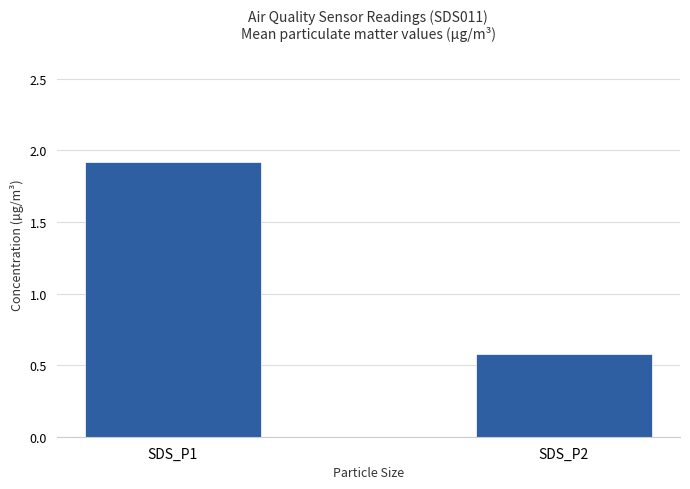

How many bars are there in total?

2